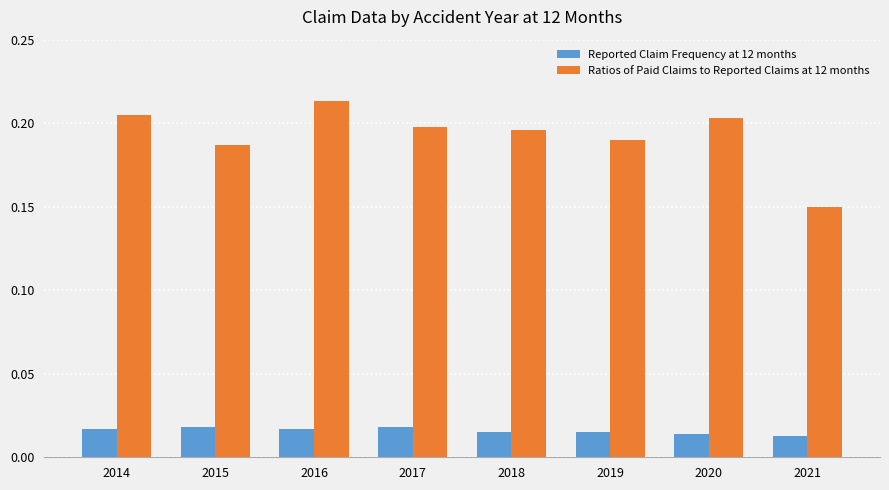

At which category is the sum across all series the highest?

2016